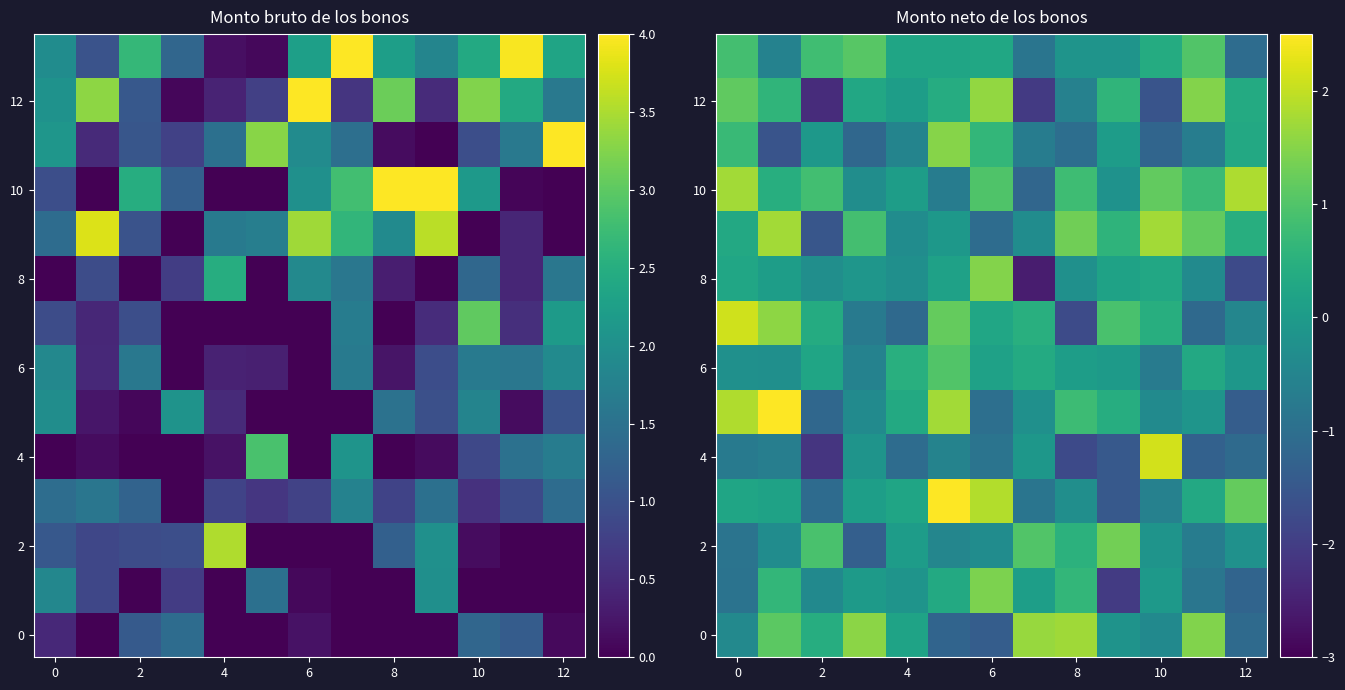

What is the difference between the maximum and minimum values in the 4 series?

4.3